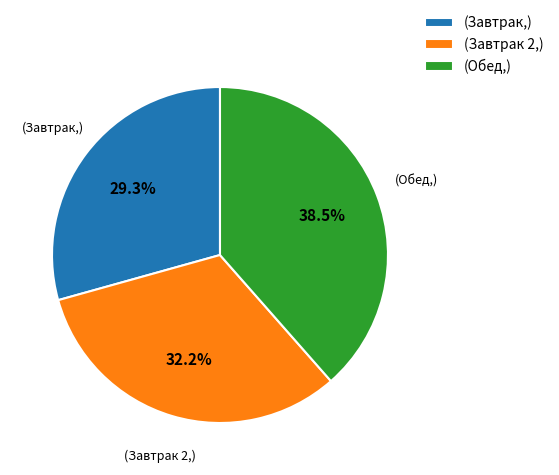

Does (Завтрак,) represent more than half of the total?

No